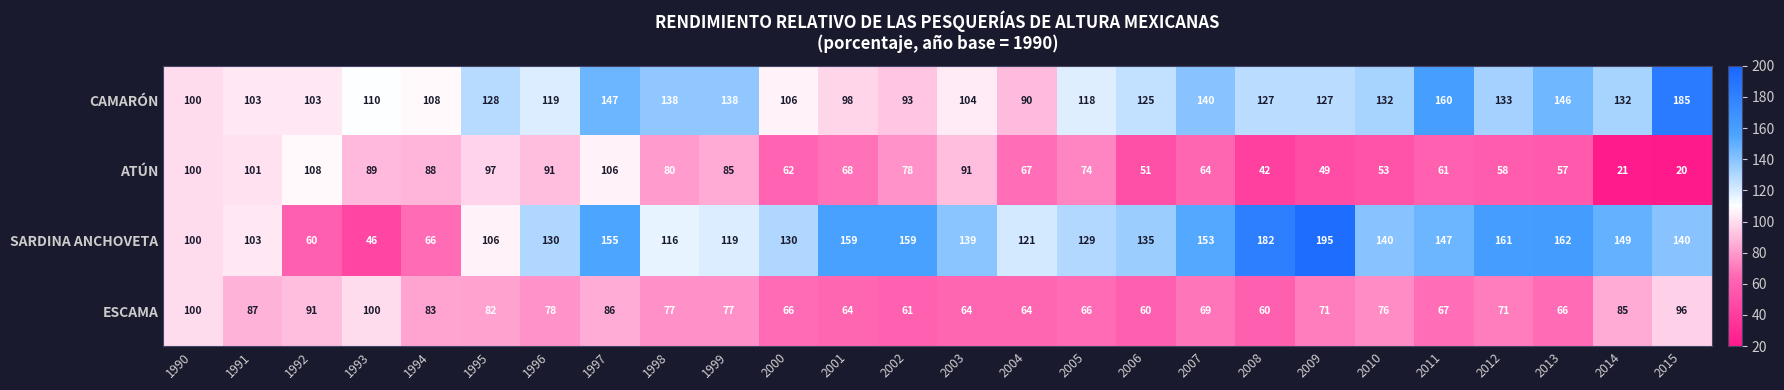

Which series changed the most between 1993 and 2009?

SARDINA ANCHOVETA